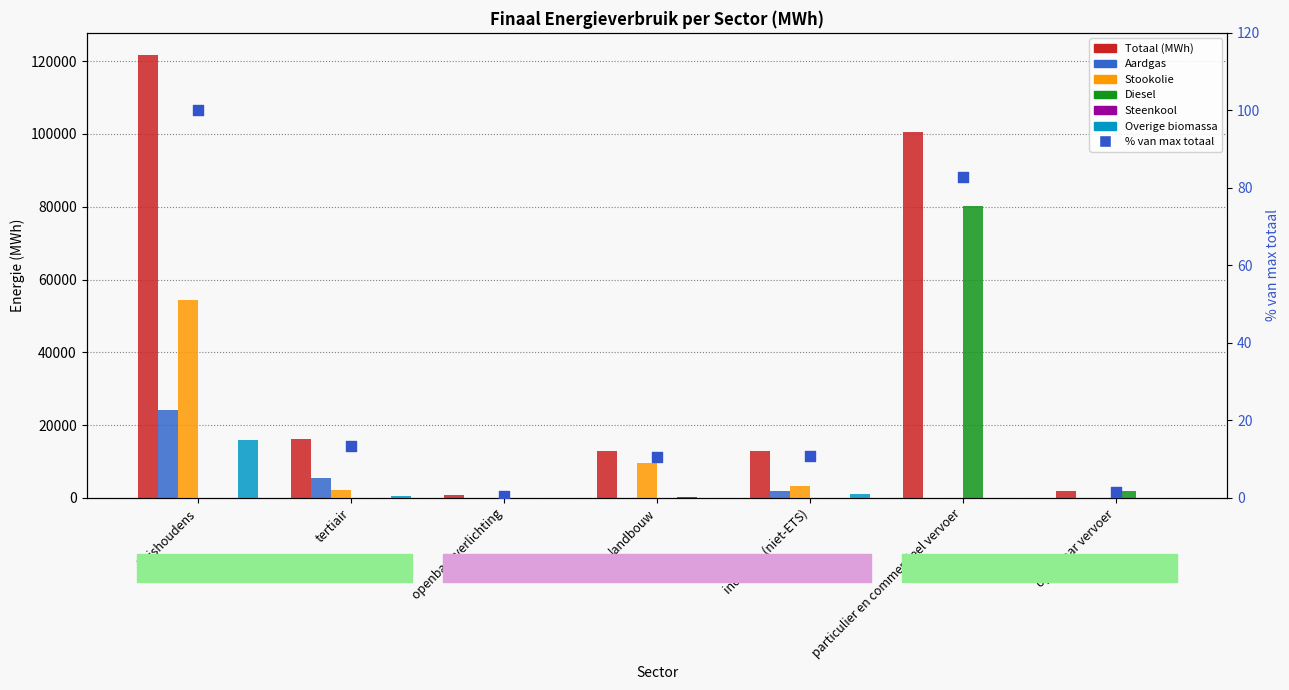

At how many categories does at least one series exceed 104937?

1